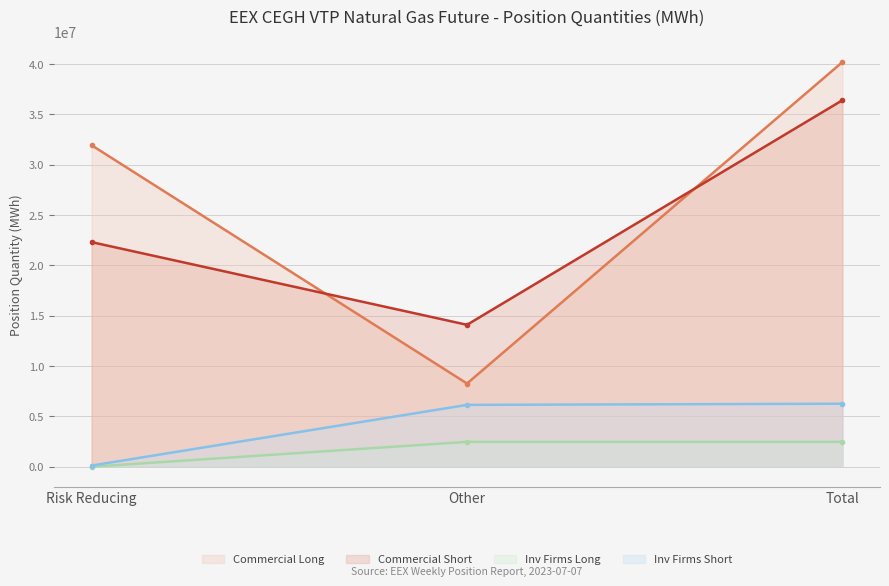

At how many categories does at least one series exceed 3913356?

3